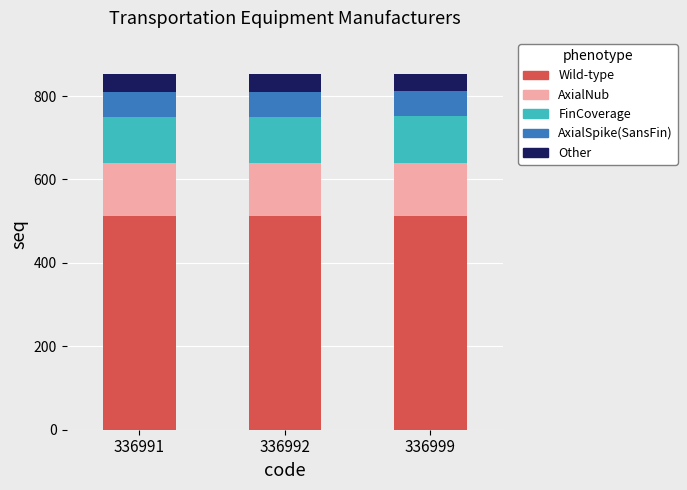

What is the total value across all series at 336992?

853.0